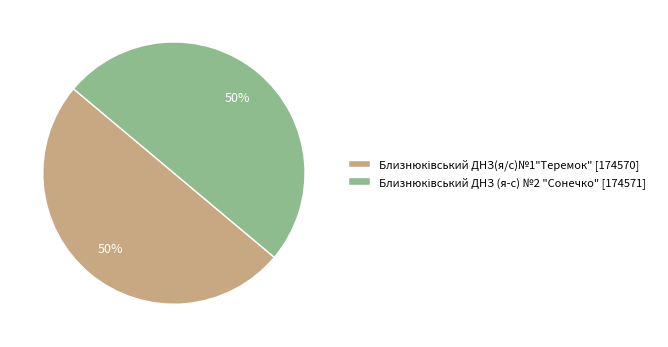

To the nearest percent, what is the average slice percentage?

50%